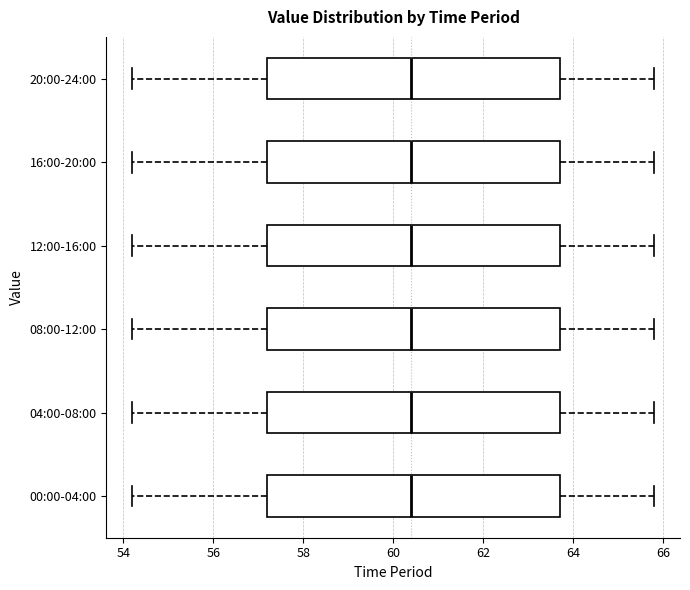

Reading bottom to top, read every box against the x-axis: the position of its median line, the range the box covers, and the ends of its whiskers. The values are not printed on the chart, so give them approximately, as read against the axis.

00:00-04:00: median 60.4, box 57.2 to 63.8, whiskers 54.2 to 65.8
04:00-08:00: median 60.4, box 57.2 to 63.8, whiskers 54.2 to 65.8
08:00-12:00: median 60.4, box 57.2 to 63.8, whiskers 54.2 to 65.8
12:00-16:00: median 60.4, box 57.2 to 63.8, whiskers 54.2 to 65.8
16:00-20:00: median 60.4, box 57.2 to 63.8, whiskers 54.2 to 65.8
20:00-24:00: median 60.4, box 57.2 to 63.8, whiskers 54.2 to 65.8